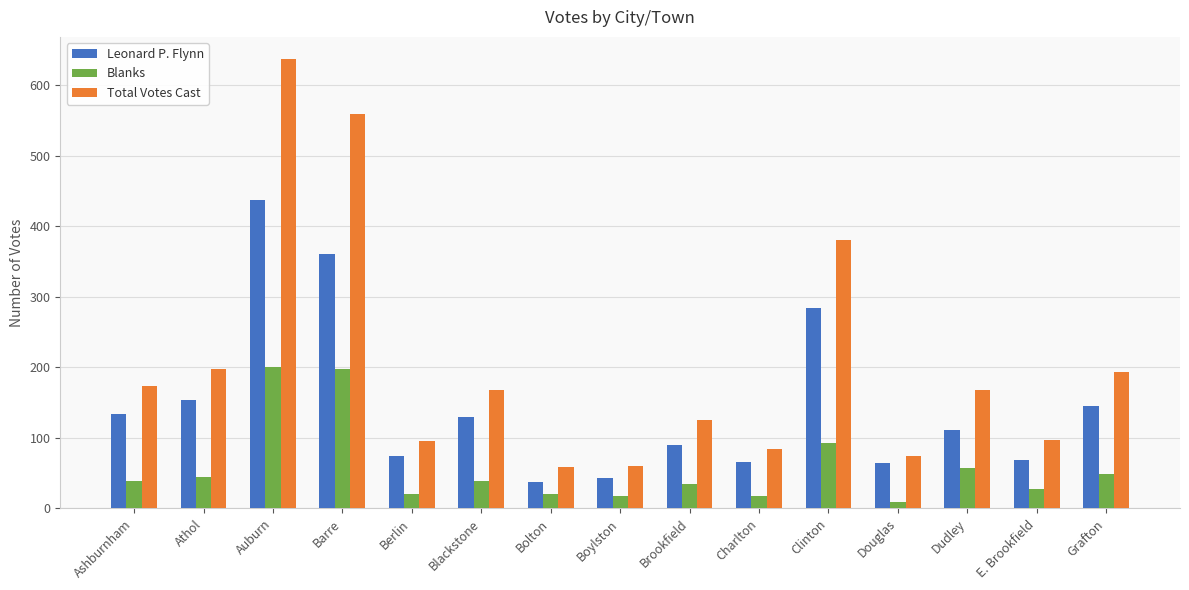

Between Ashburnham and Grafton, which series saw the biggest shift?

Total Votes Cast